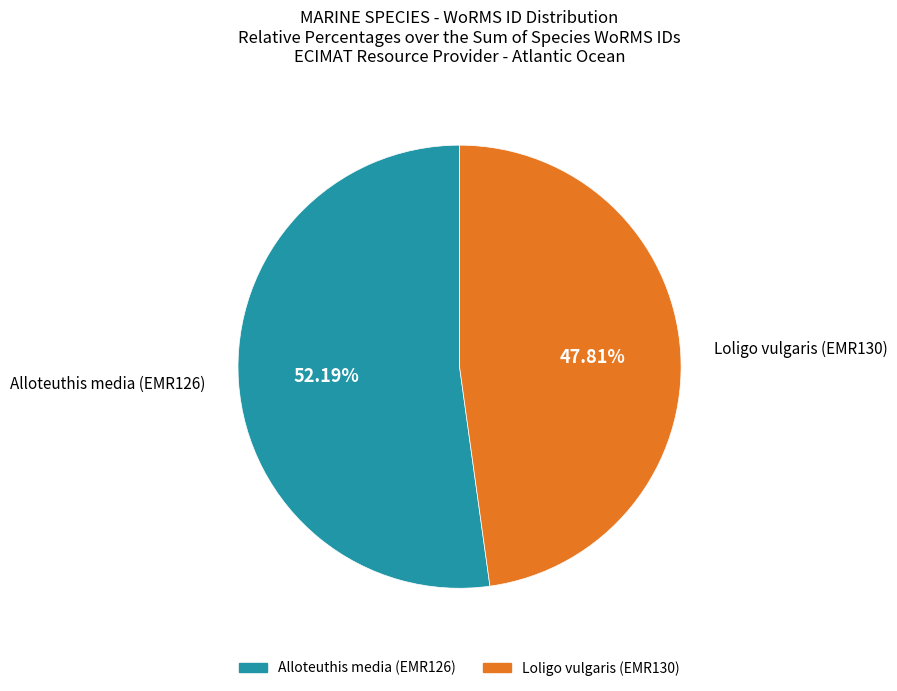

What percentage is the Alloteuthis media (EMR126) slice, to the nearest percent?

52%